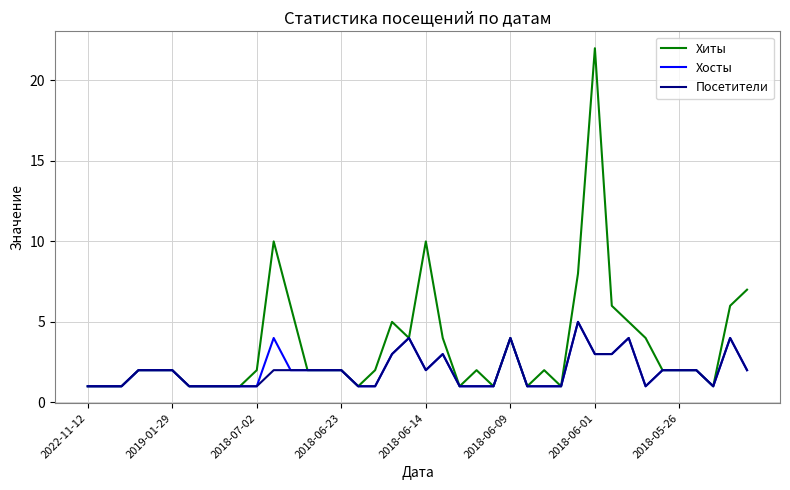

Which series has the largest range (max minus min)?

Хиты